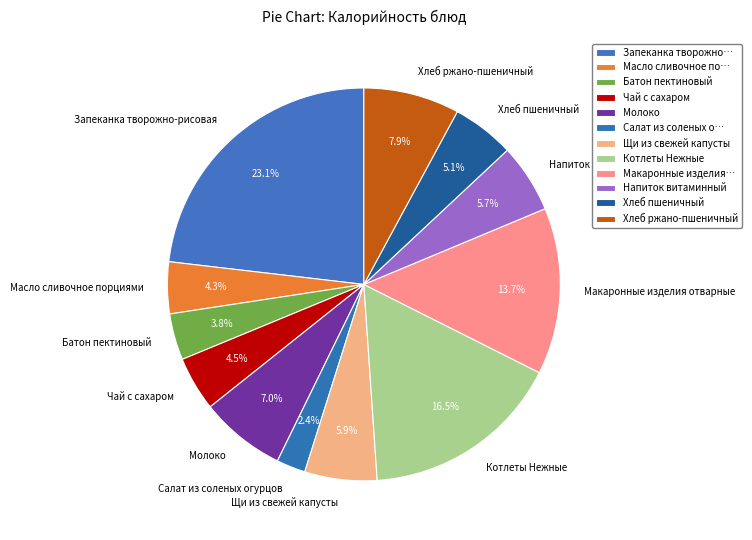

Count the number of slices in the pie.

12